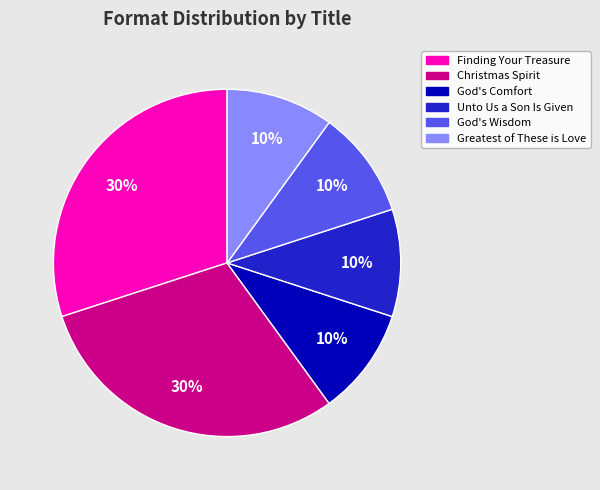

Which has a higher value, Christmas Spirit or God's Comfort?

Christmas Spirit